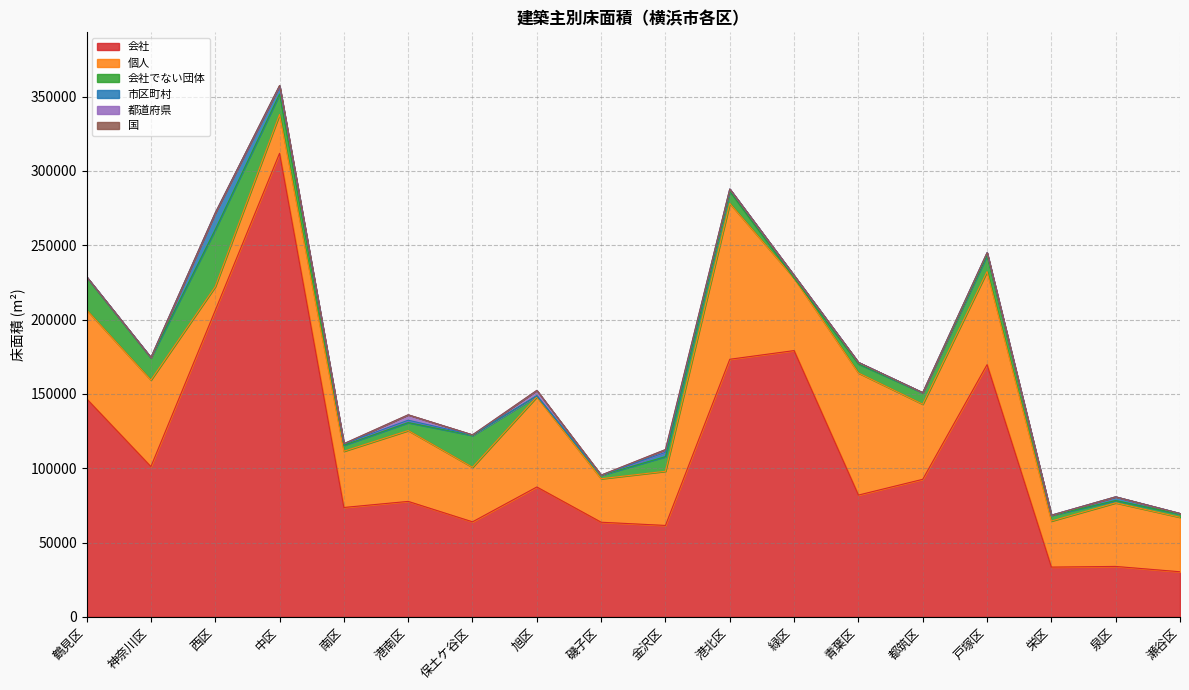

What is the difference between the maximum and minimum values in the 市区町村 series?

11091